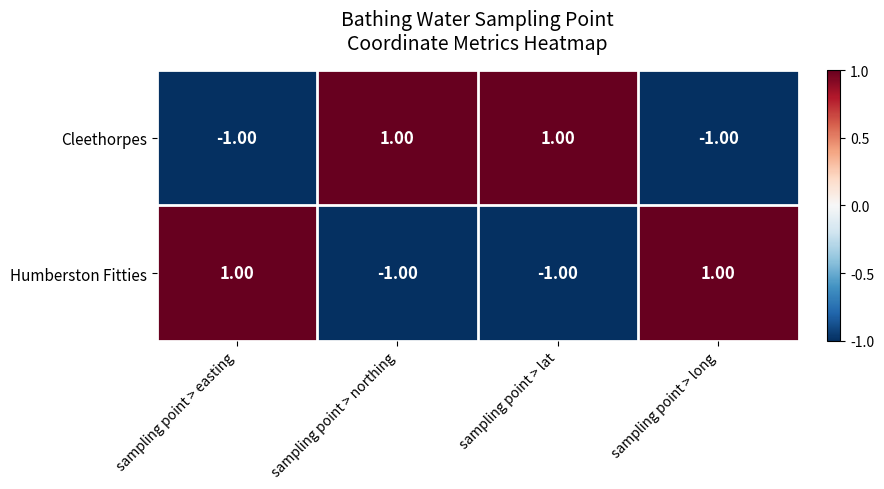

Count the number of categories in the chart.

4